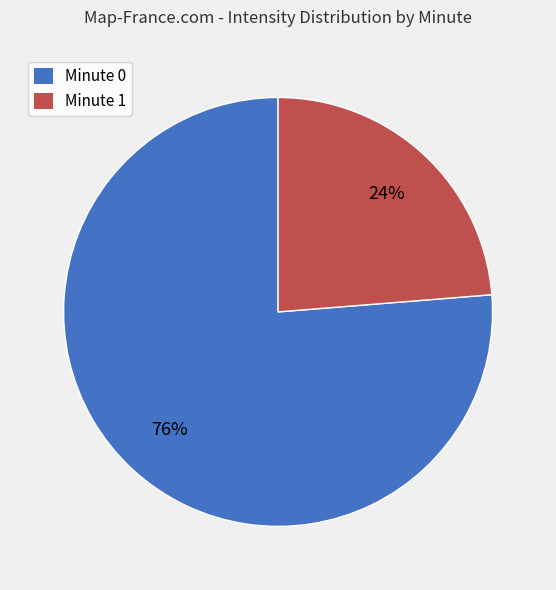

Do Minute 1 and Minute 0 together represent more than half of the pie?

Yes